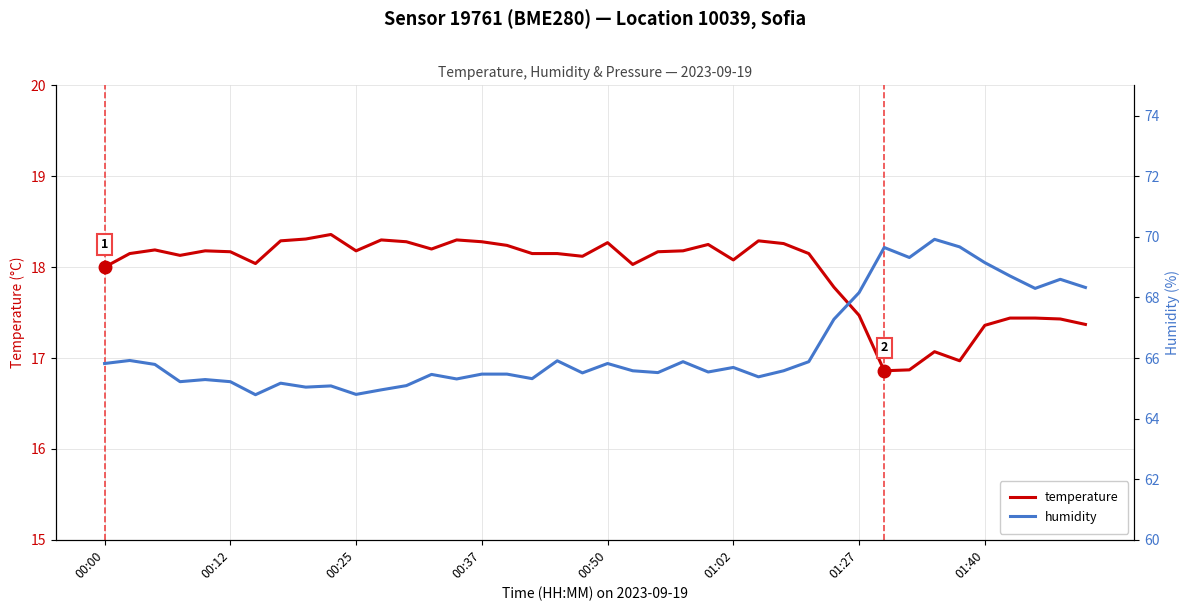

At which category is the sum across all series the highest?

33